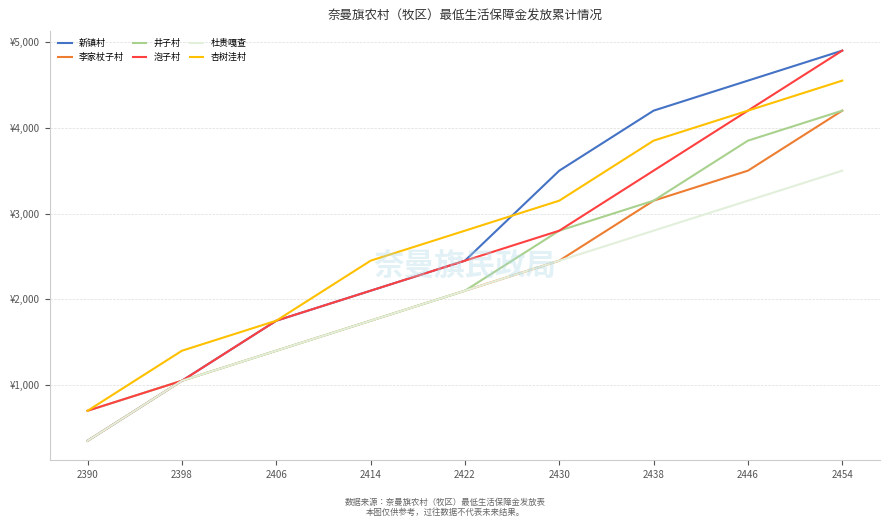

True or false: 新镇村 and 李家杖子村 cross at least once.

False